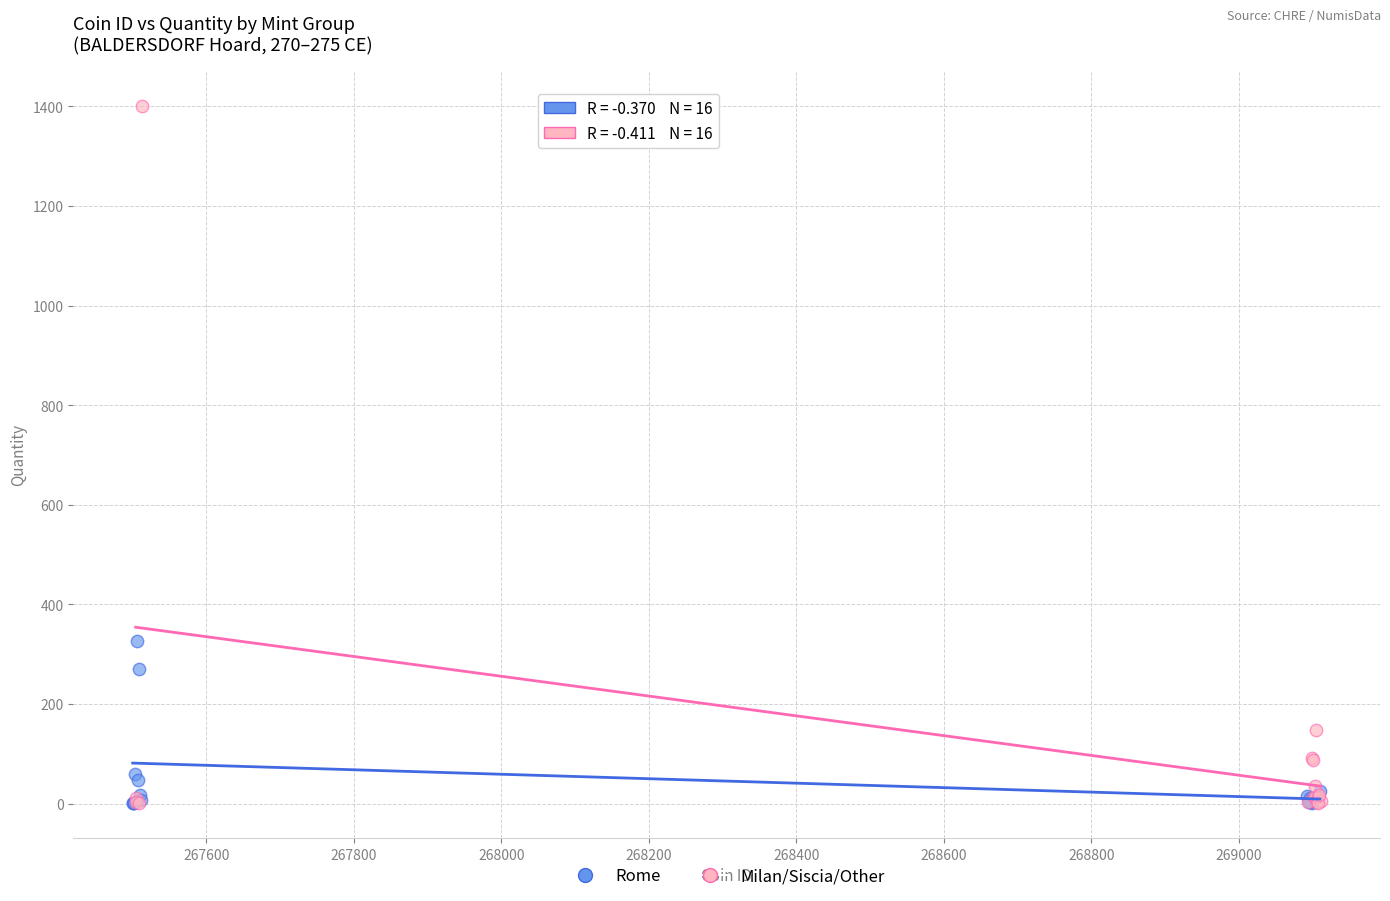

Which series reaches the maximum Y coordinate?

Milan/Siscia/Other